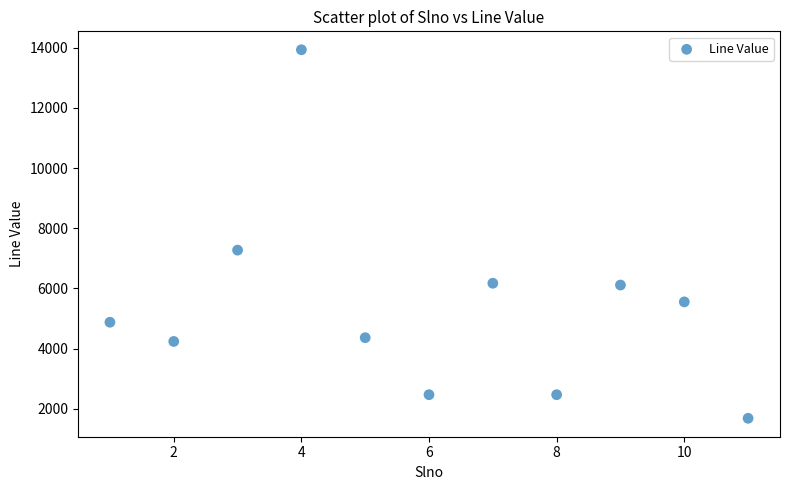

What is the average Y value?

5376.0